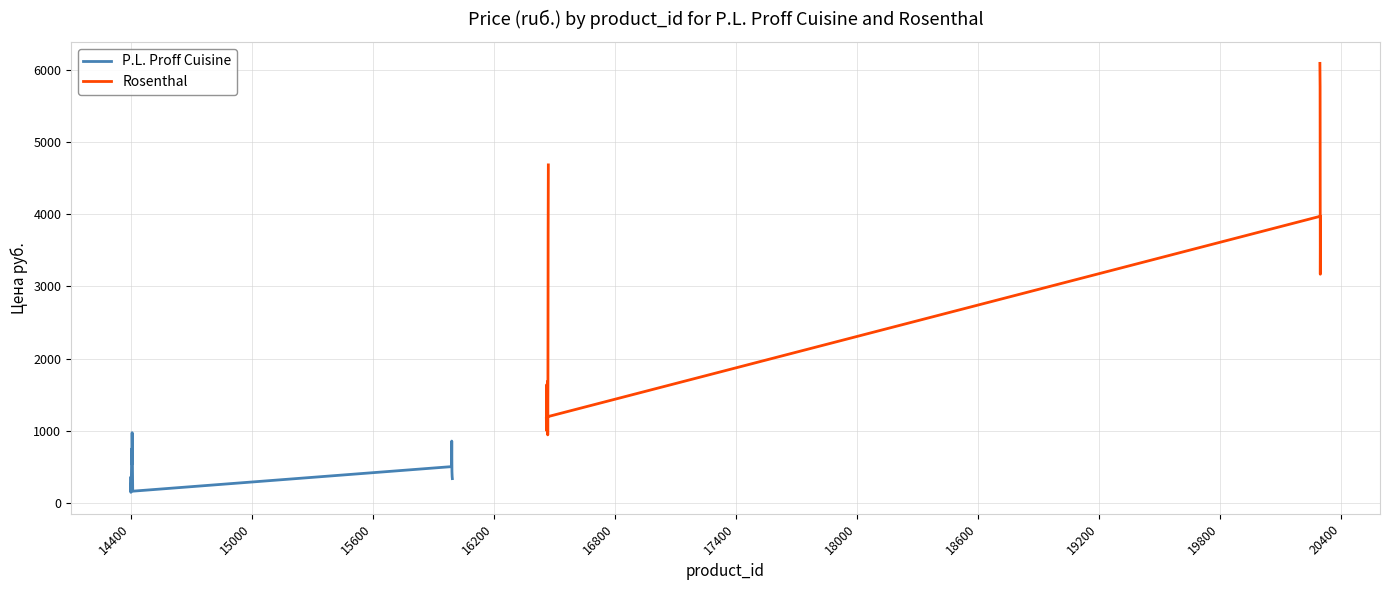

True or false: Rosenthal has more than 0 points higher than both neighbors.

True